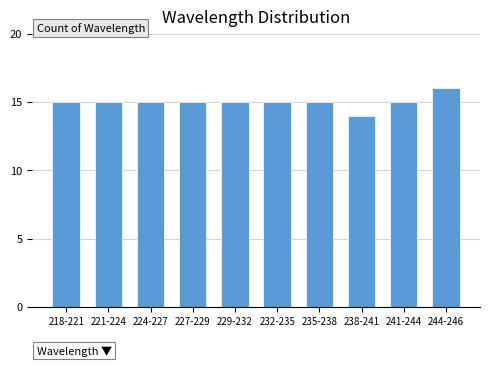

Reading right to left, extract all data points from this chart.

16	15	14	15	15	15	15	15	15	15